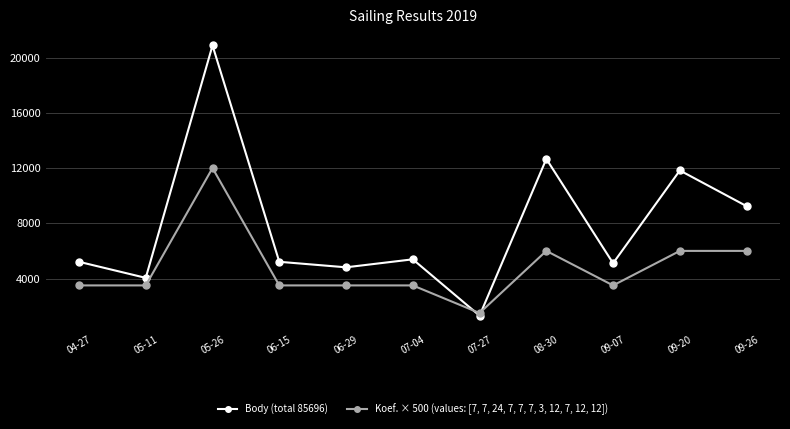

How many Koef. × 500 (values: [7, 7, 24, 7, 7, 7, 3, 12, 7, 12, 12]) values are between 3500 and 6000?

9